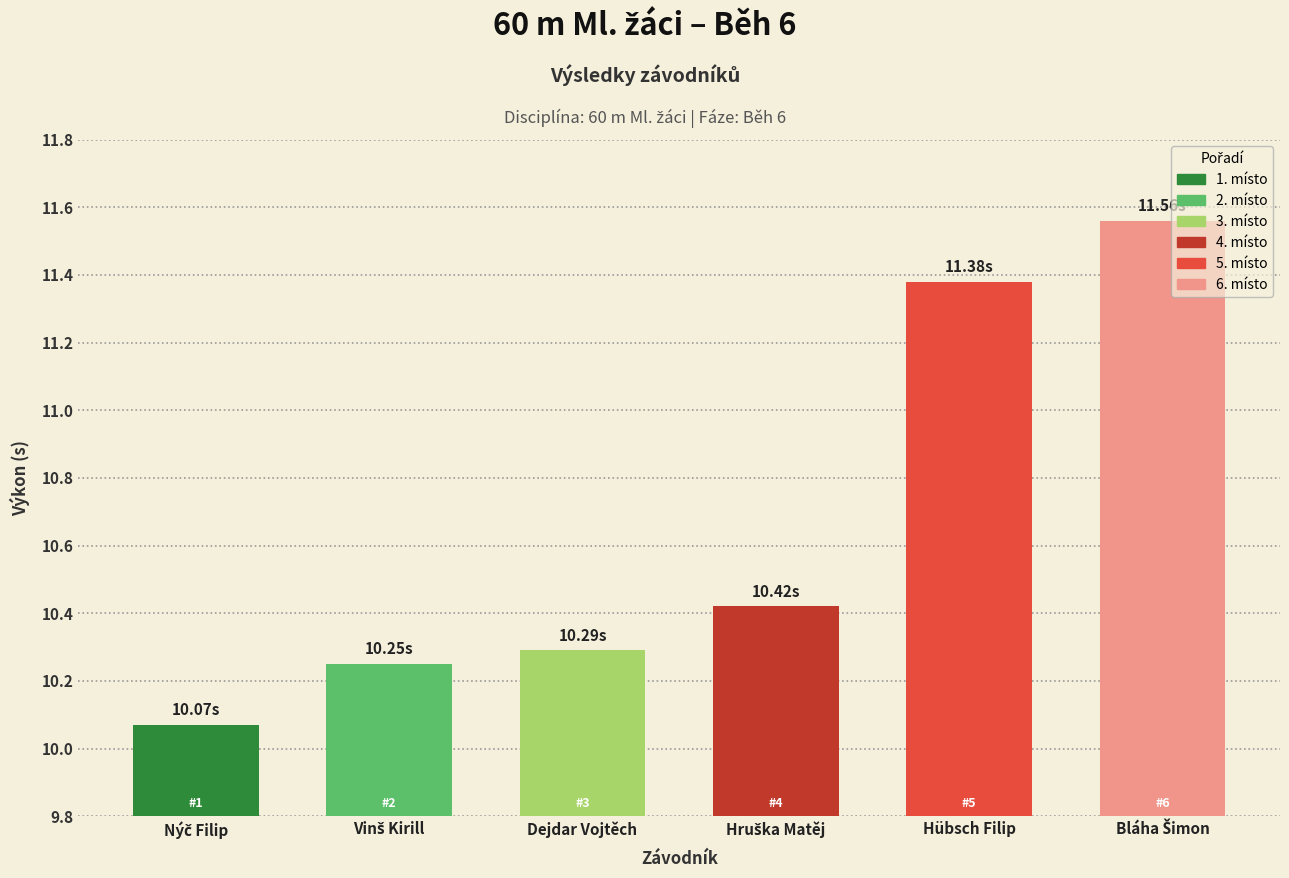

Reading left to right, extract all data points from this chart.

10.1	10.2	10.3	10.4	11.4	11.6